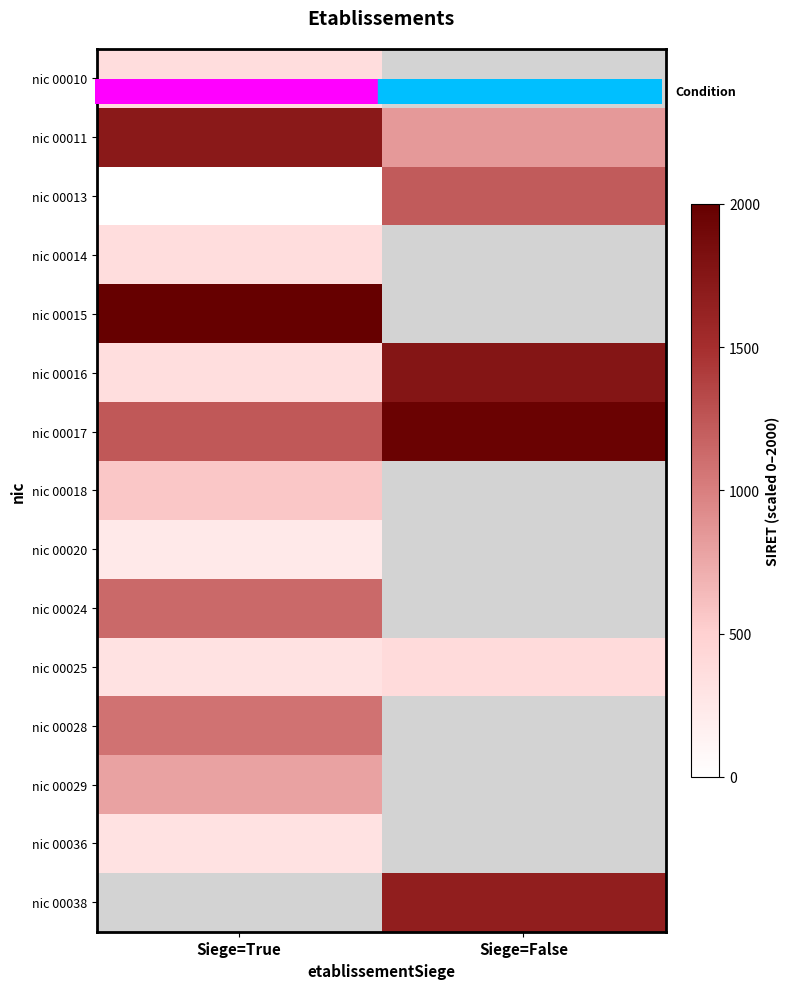

Which series has the largest total across all categories?

nic 00017